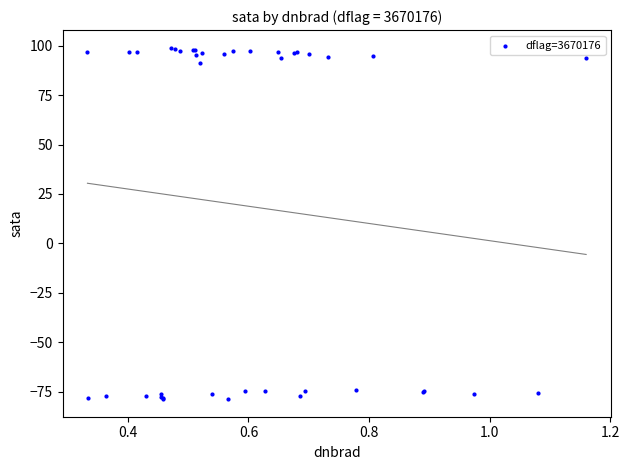

What Y value in the scatter plot is closest to 10?

91.0